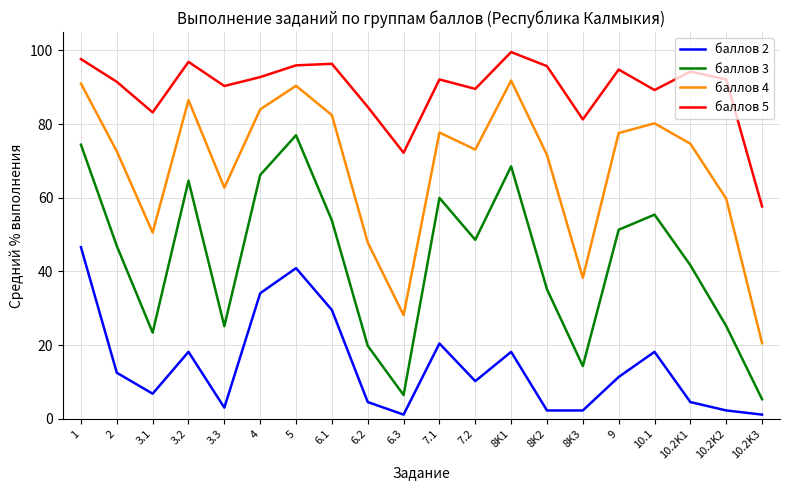

True or false: баллов 3 has a value of 98.9 at 10.1.

False